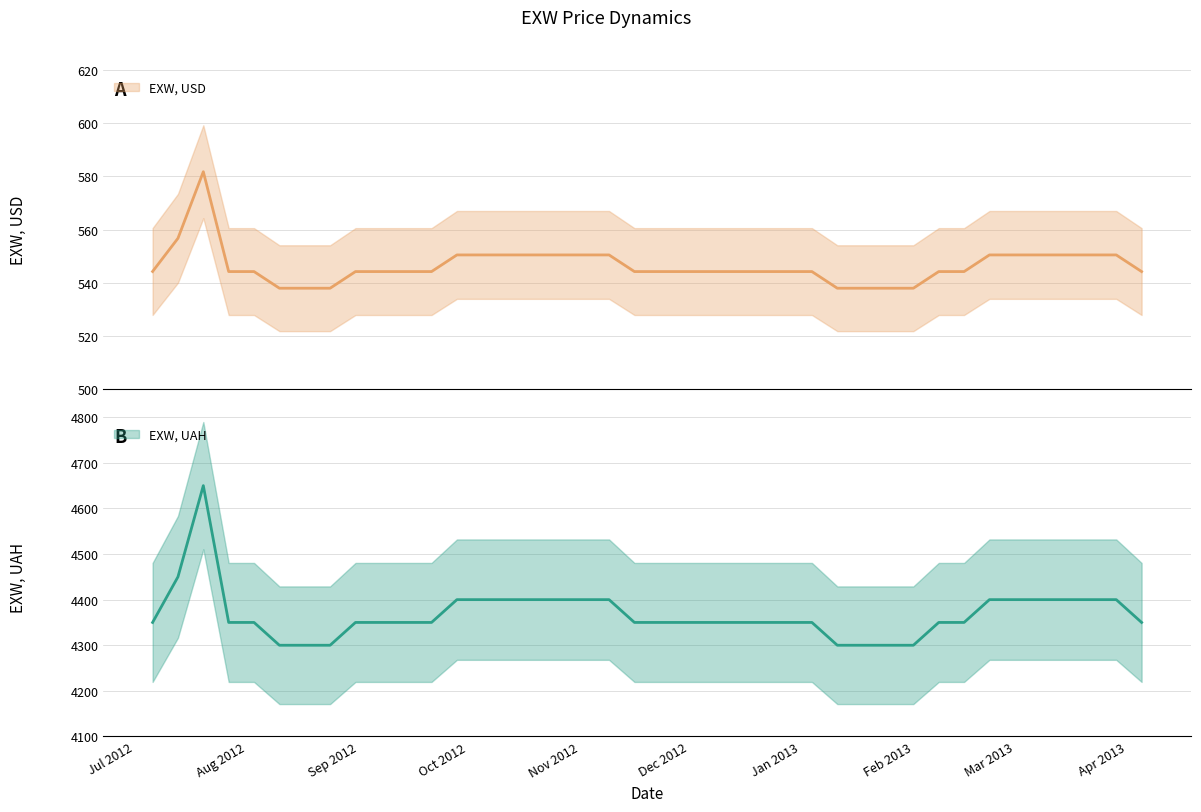

Which series has the largest total across all categories?

EXW, UAH